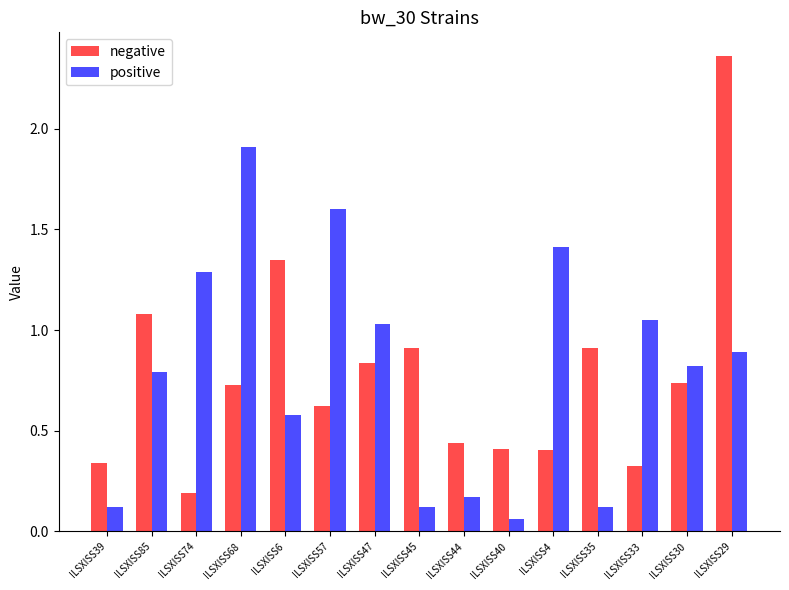

What is the difference between the negative values at ILSXISS45 and ILSXISS4?

0.5